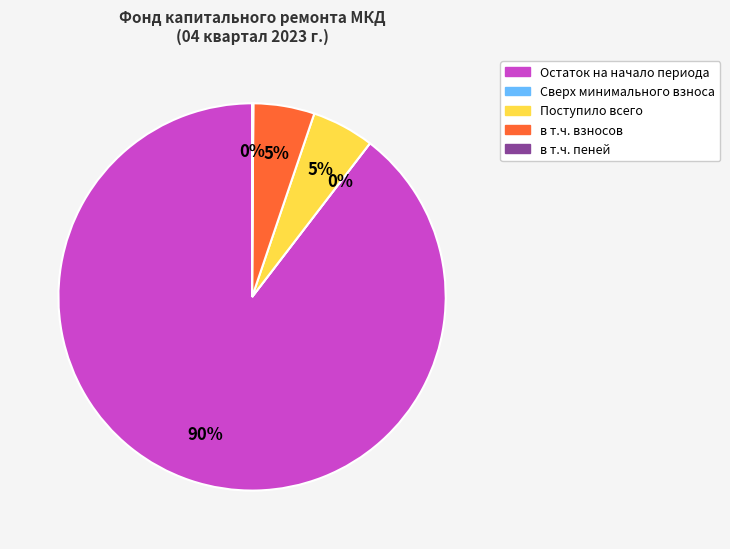

To the nearest percent, what portion does Поступило всего represent?

5%